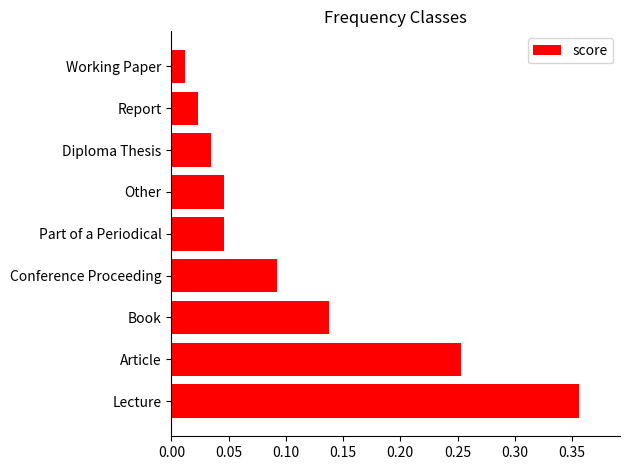

Between Conference Proceeding and Diploma Thesis, which is larger?

Conference Proceeding